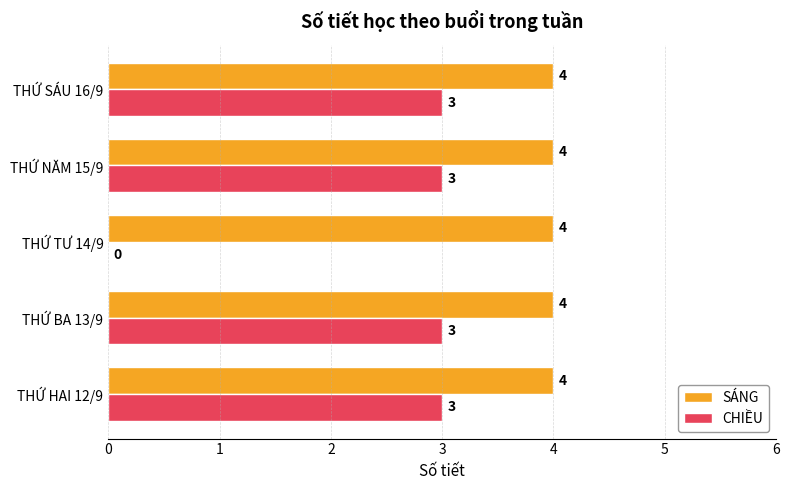

What is the maximum value shown in the chart?

4